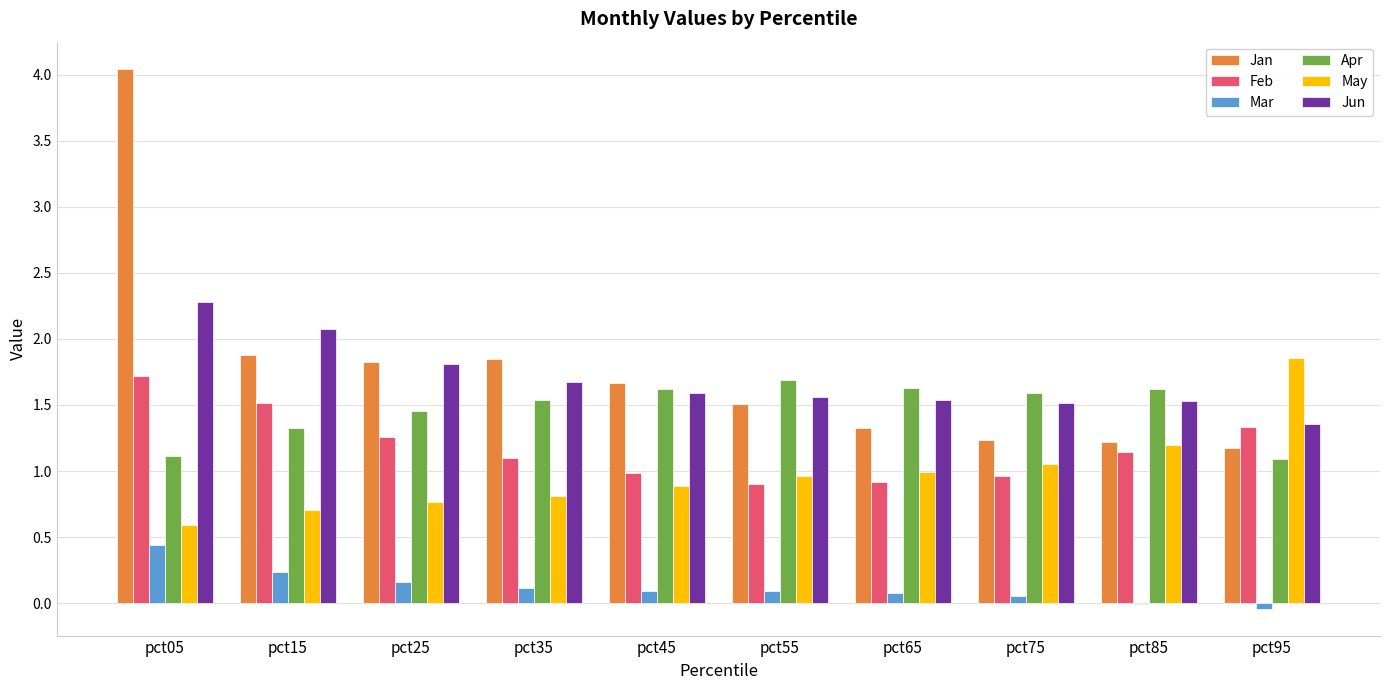

What is the average value of the Mar series?

0.1